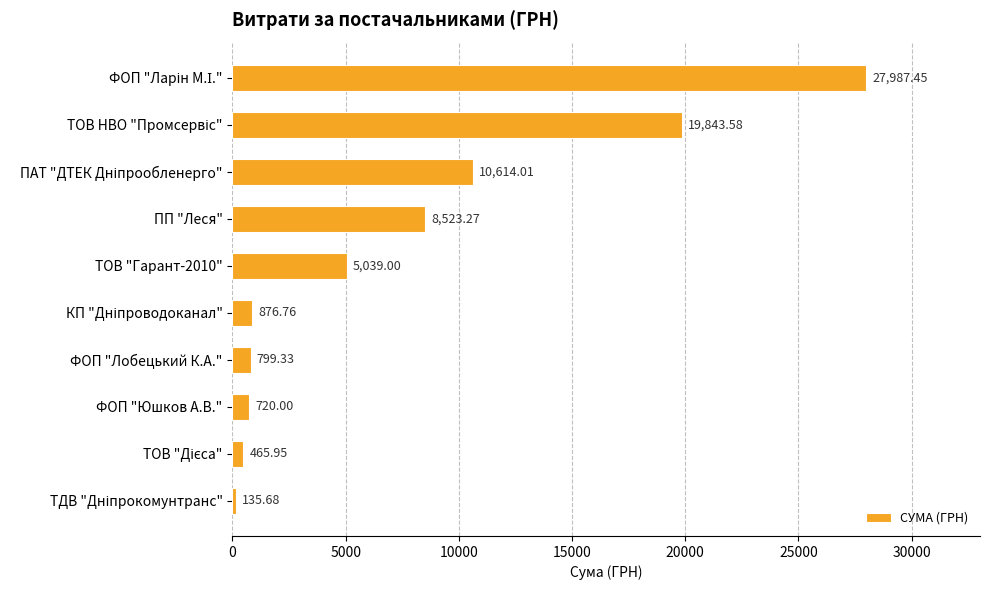

What is the label of the 7th bar from the top?

ФОП "Лобецький К.А."